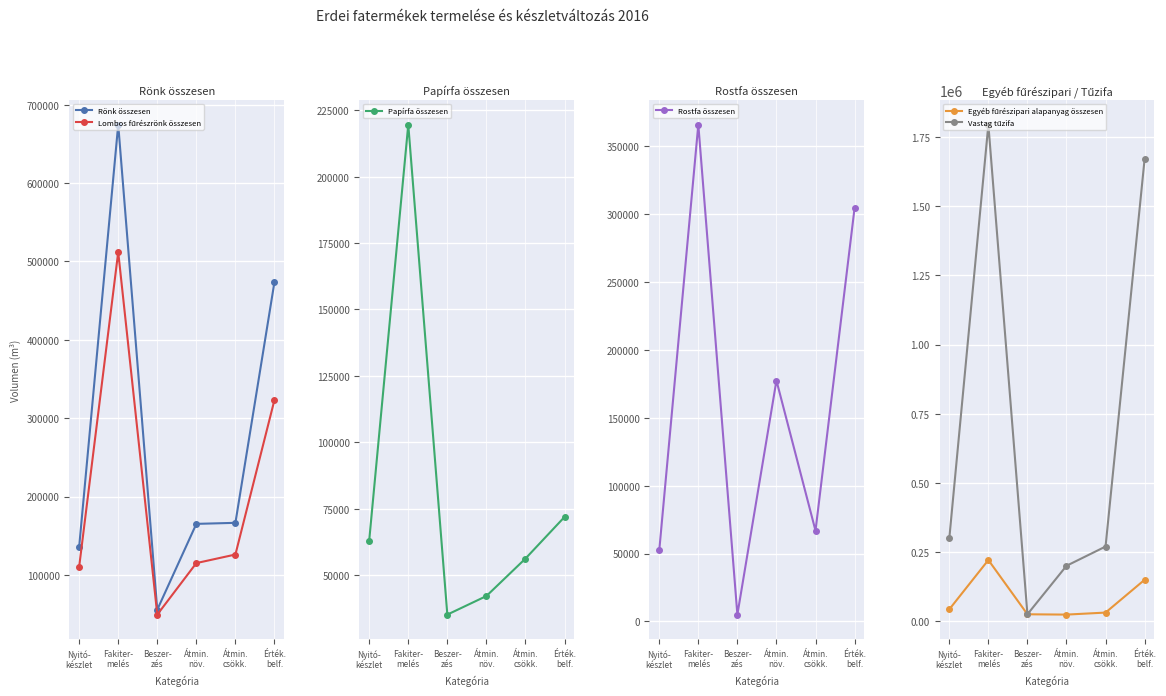

True or false: Rostfa összesen has a value of 7656.3 at Beszer-
zés.

False